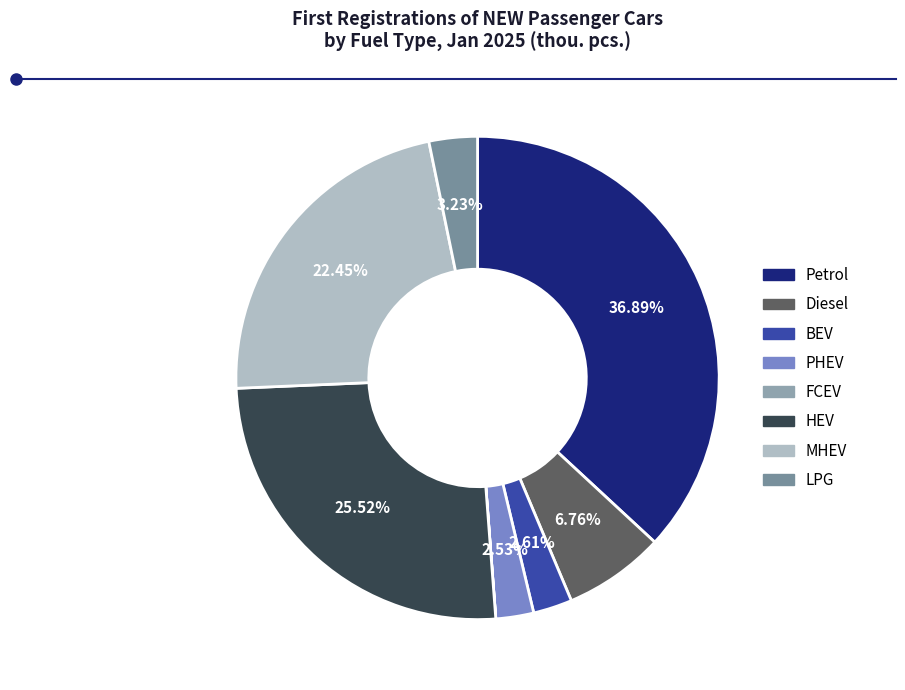

Which slice is the largest?

Petrol